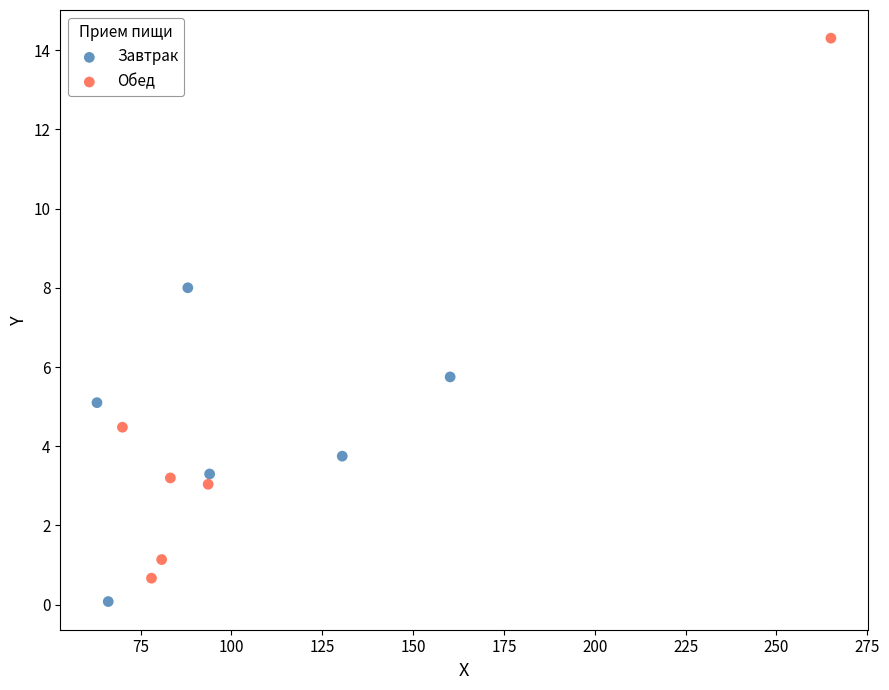

Which series has the widest spread of Y values?

Обед